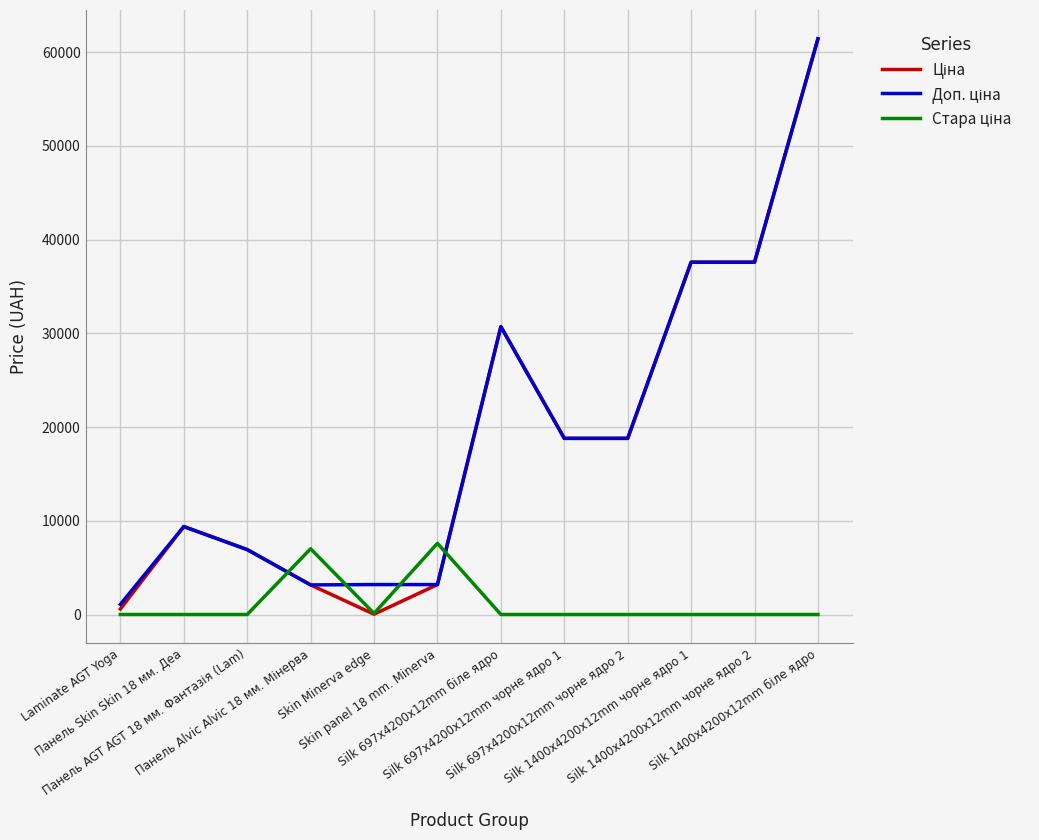

What is the maximum value shown in the chart?

61434.3